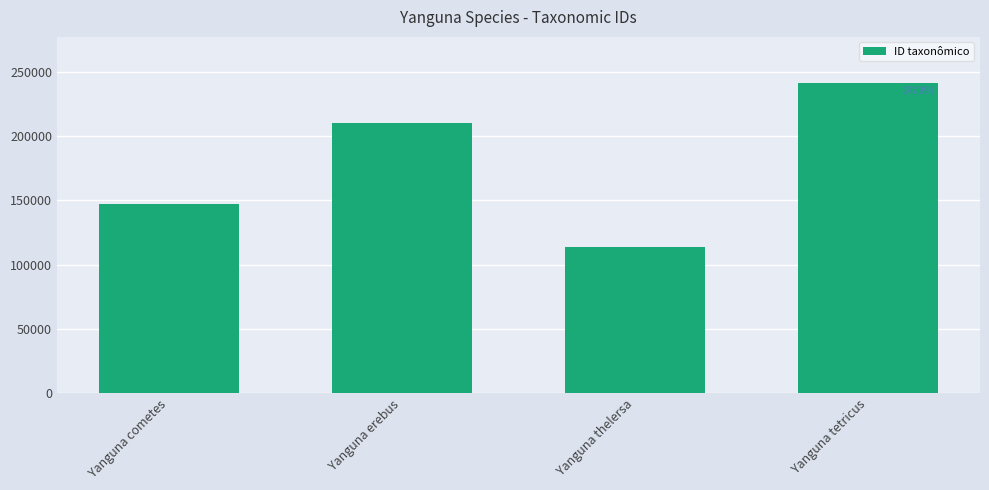

List the labels in order of value, largest first.

Yanguna tetricus, Yanguna erebus, Yanguna cometes, Yanguna thelersa